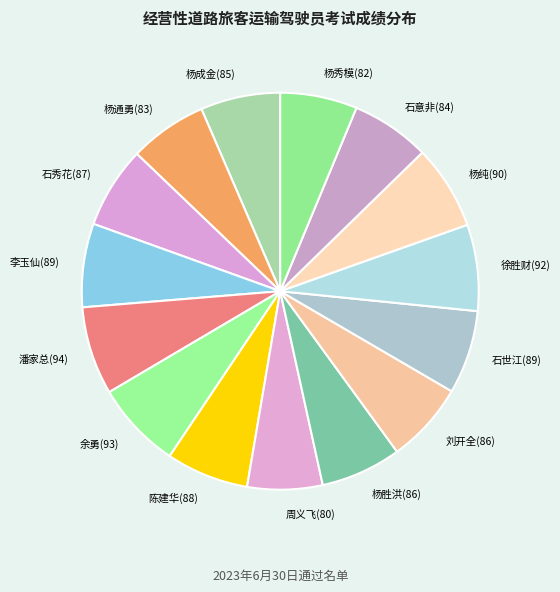

Does 潘家总(94) account for over 50% of the chart?

No